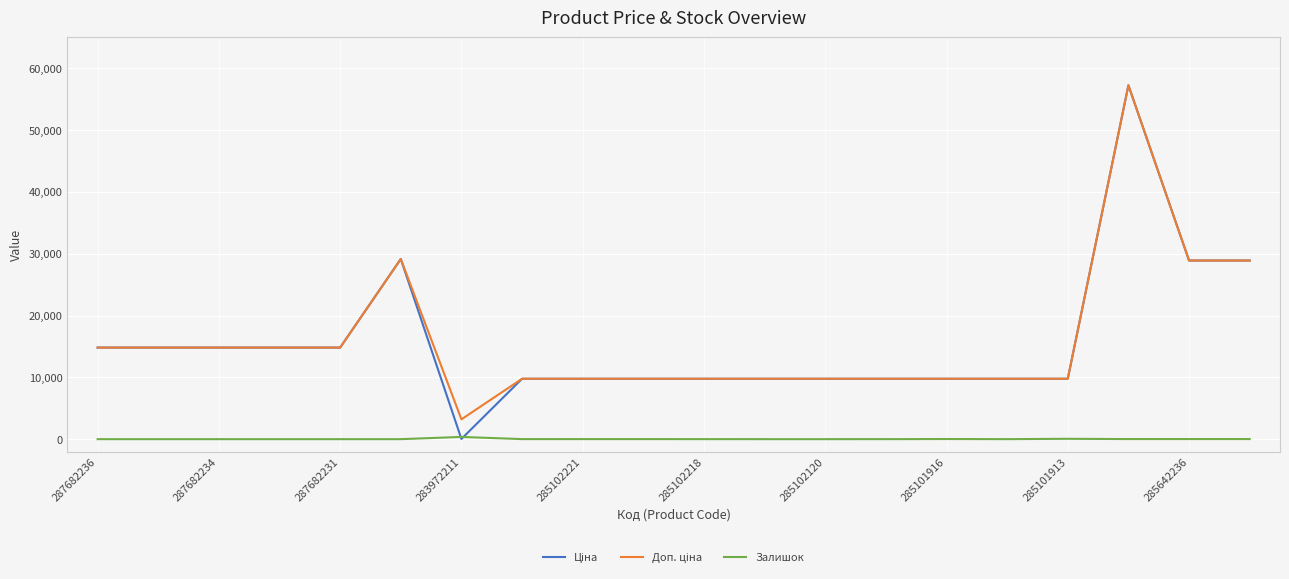

Is this an area chart (filled region under the line)?

No